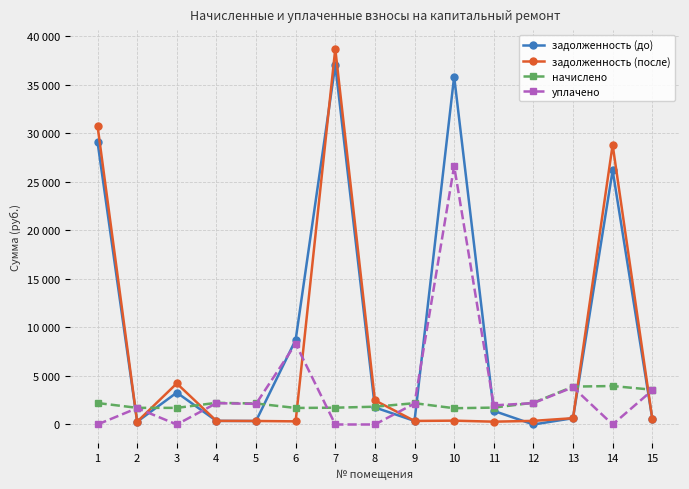

Where does the начислено series first go above 2161?

1